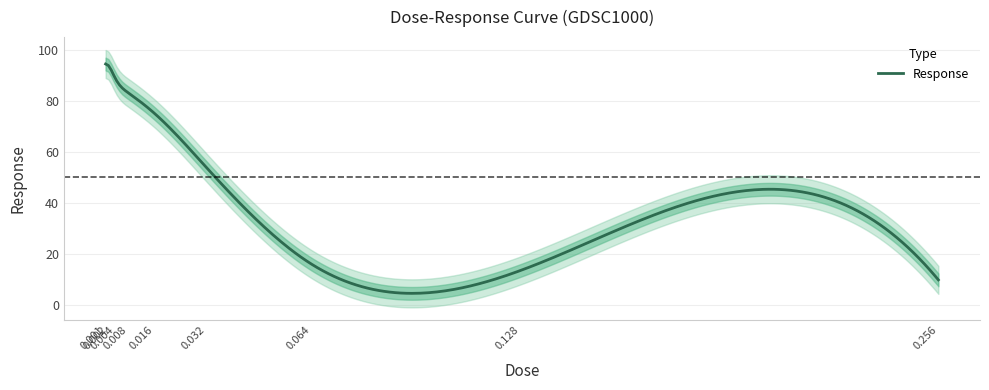

What value does the data have at 0.008?

83.0